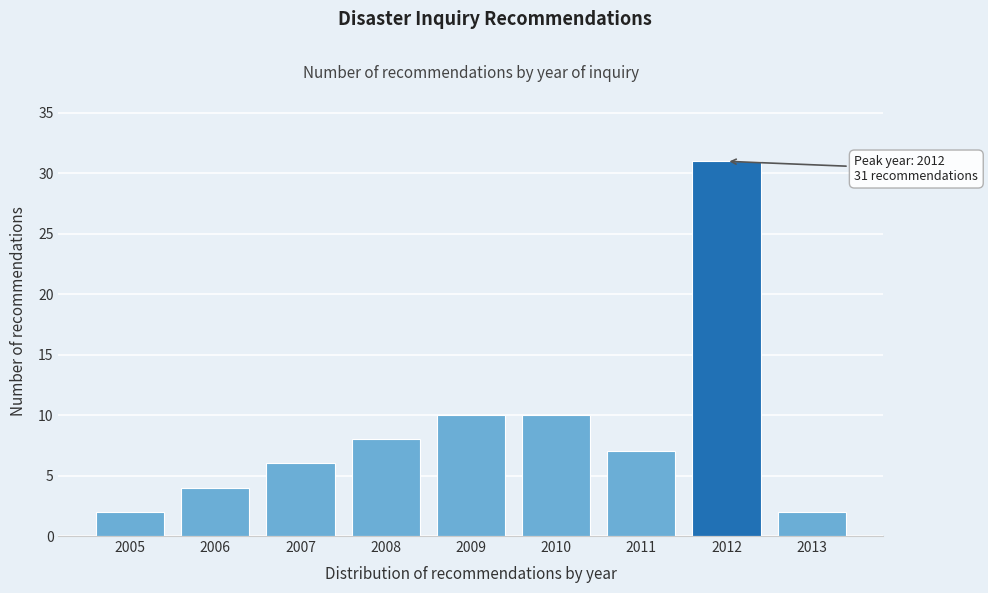

Reading left to right, what are all the values shown in this chart?

2005=2	2006=4	2007=6	2008=8	2009=10	2010=10	2011=7	2012=31	2013=2